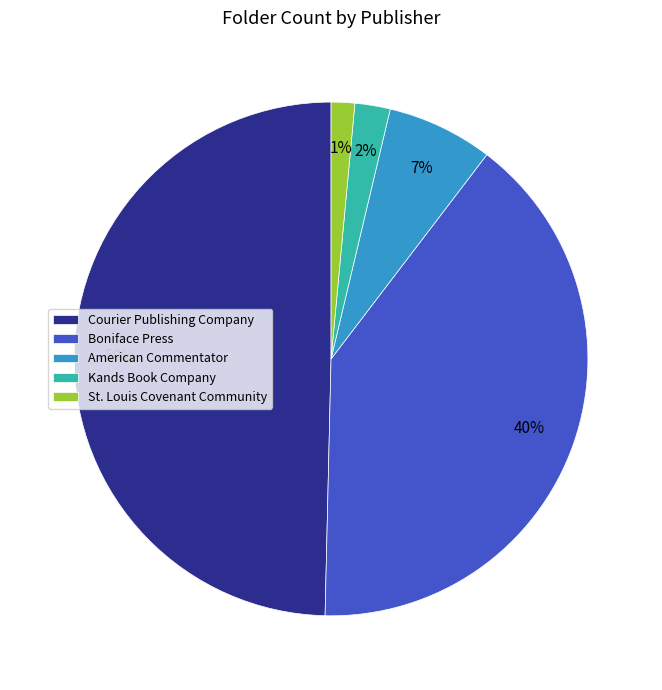

To the nearest percent, what percentage of the pie is Kands Book Company?

2%